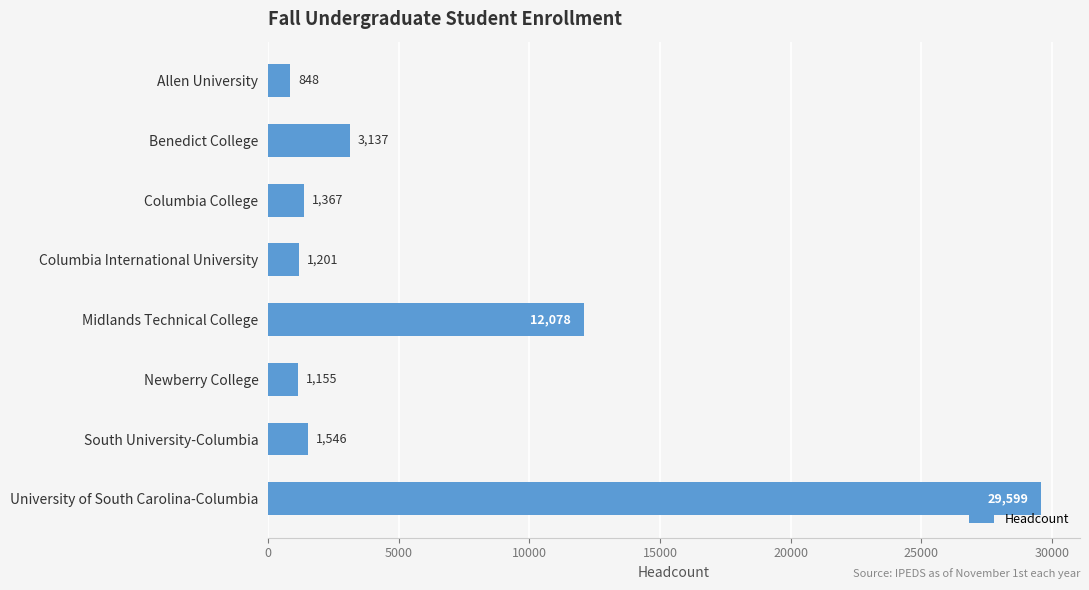

What is the difference between the maximum and minimum values?

28751